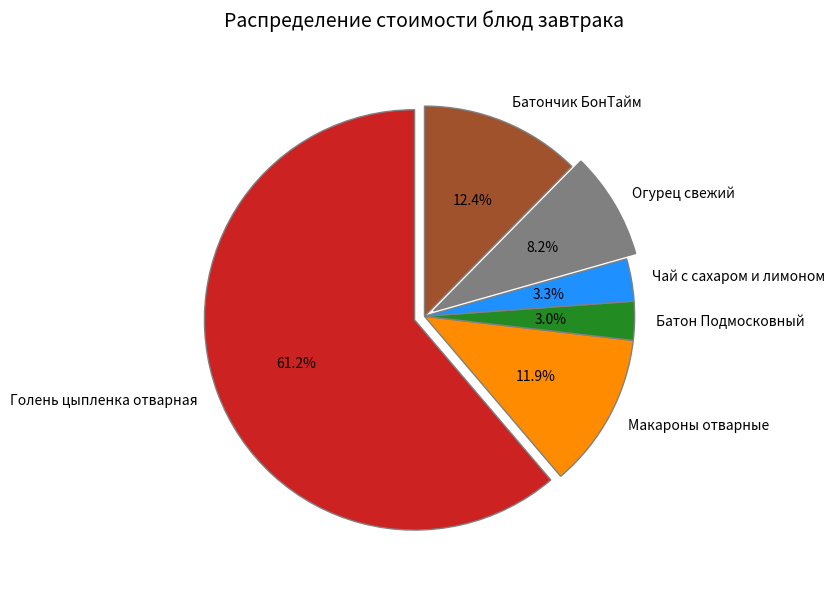

What is the majority slice?

Голень цыпленка отварная